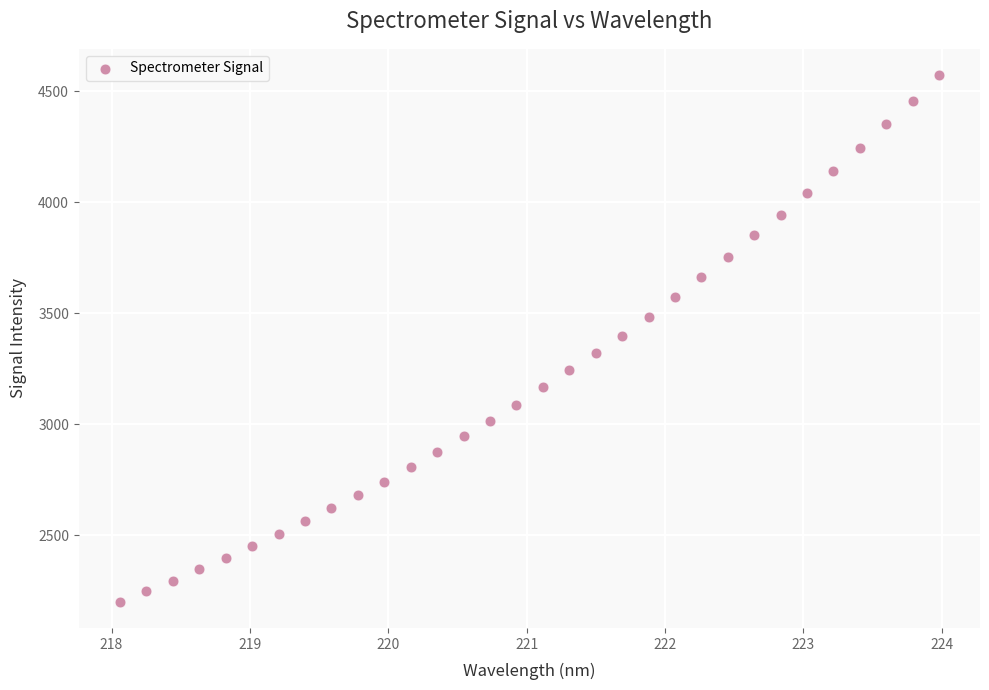

What is the range of Y values (max minus min)?

2371.7